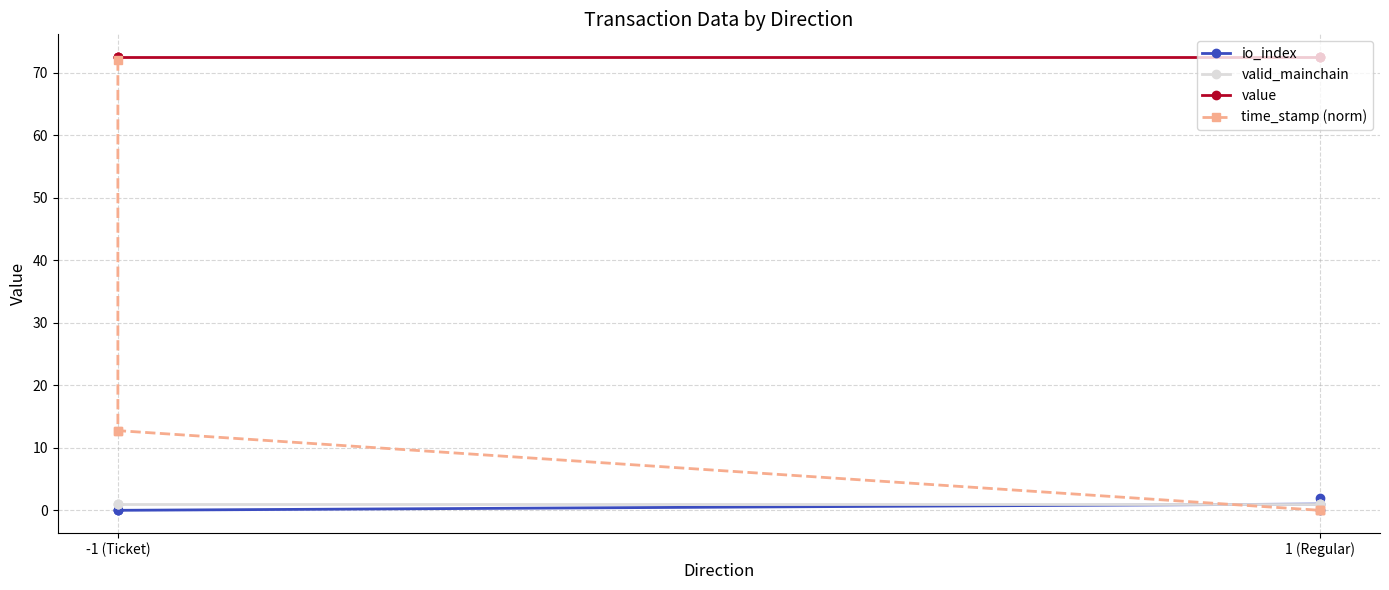

True or false: time_stamp (norm) and io_index intersect in this chart.

True